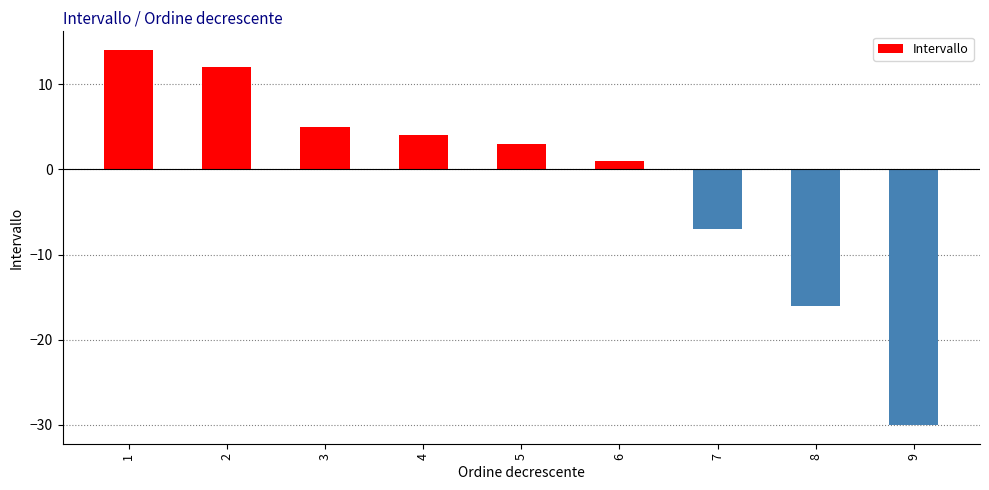

How many distinct data groups are displayed?

1